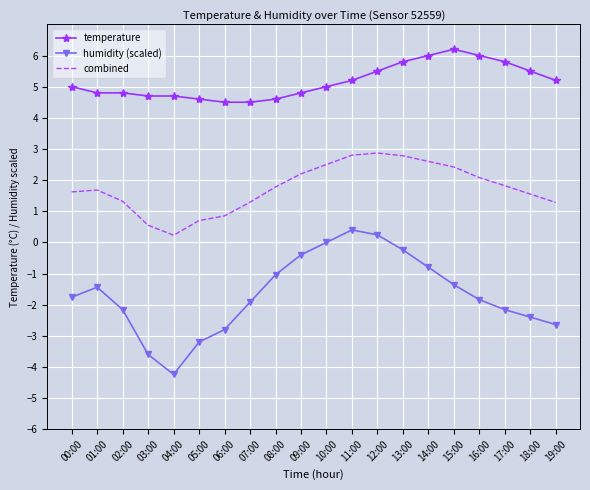

The value of temperature at 10:00 is 2.9. True or false?

False